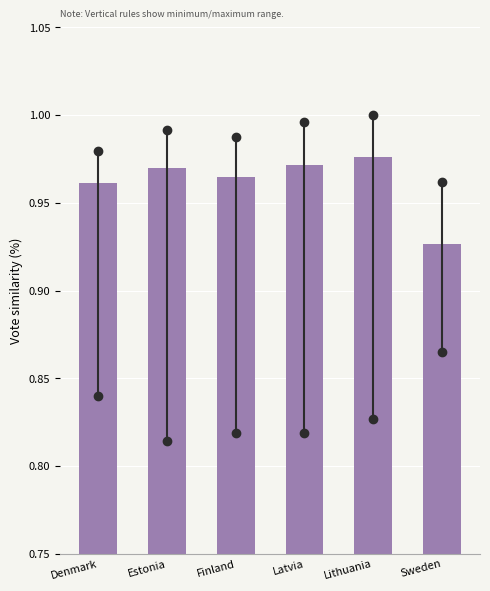

At which label is the value closest to 0?

Sweden